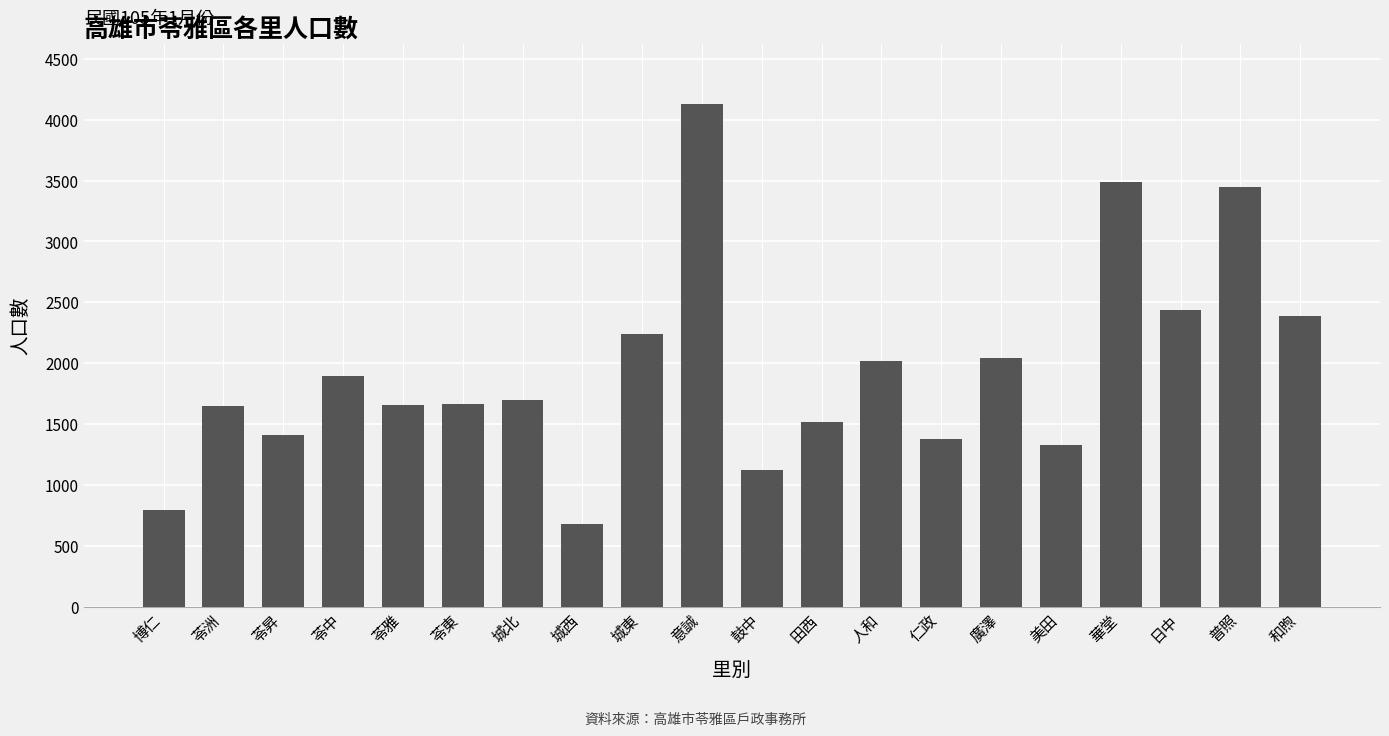

What is the label of the 12th bar from the right?

城東